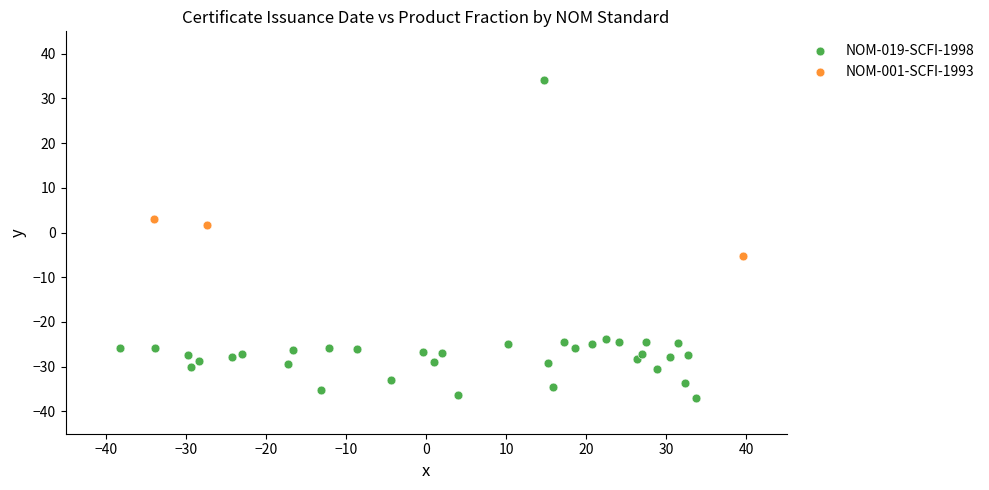

Which series contains the highest Y value?

NOM-019-SCFI-1998